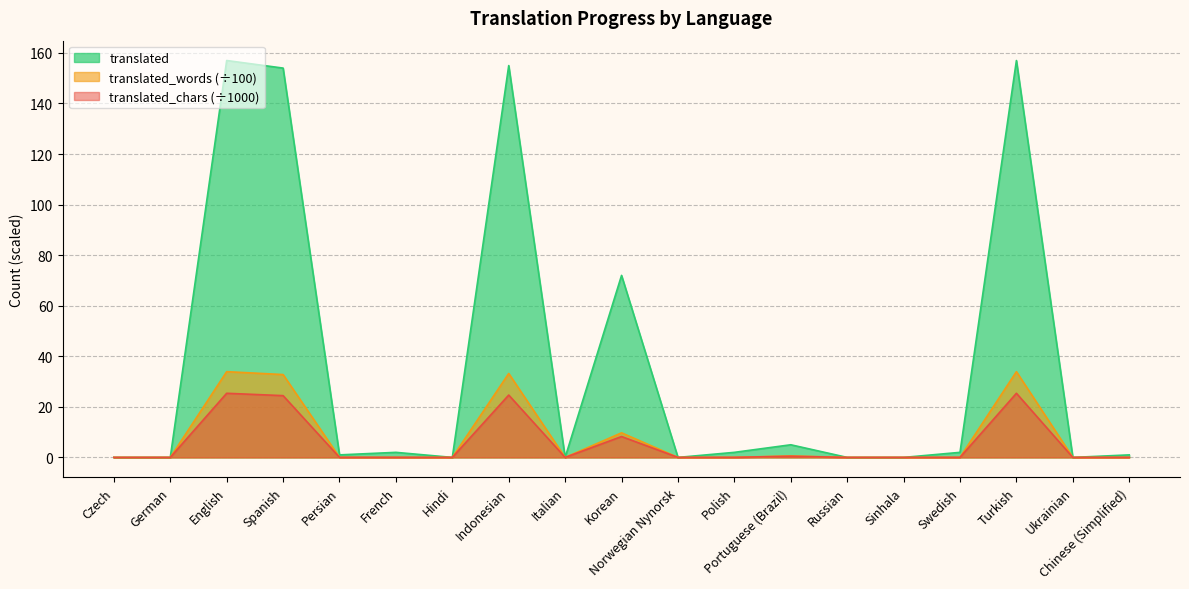

True or false: translated_words and translated_chars cross at least once.

False